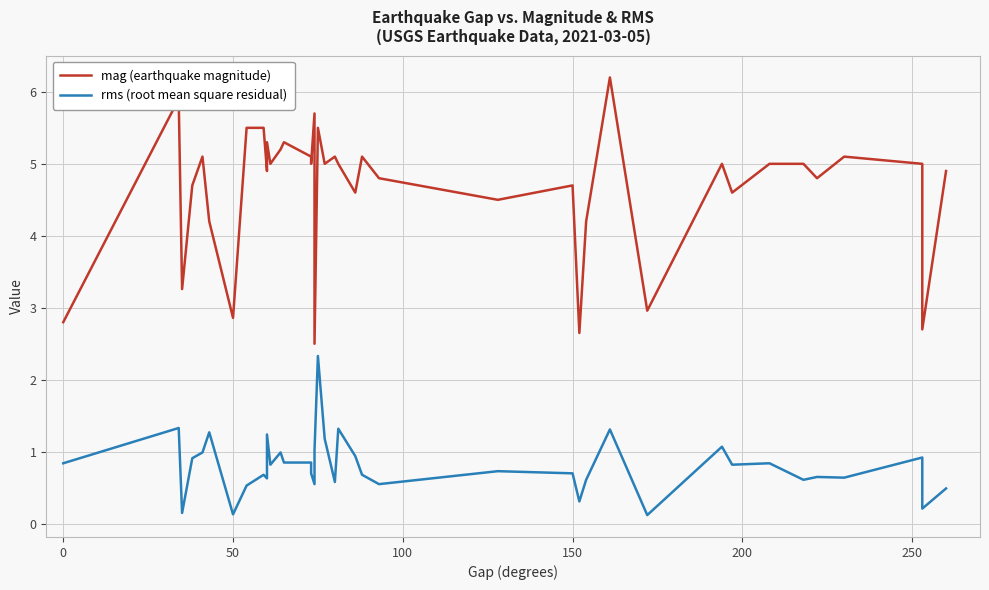

True or false: rms (root mean square residual) and mag (earthquake magnitude) cross at least once.

False